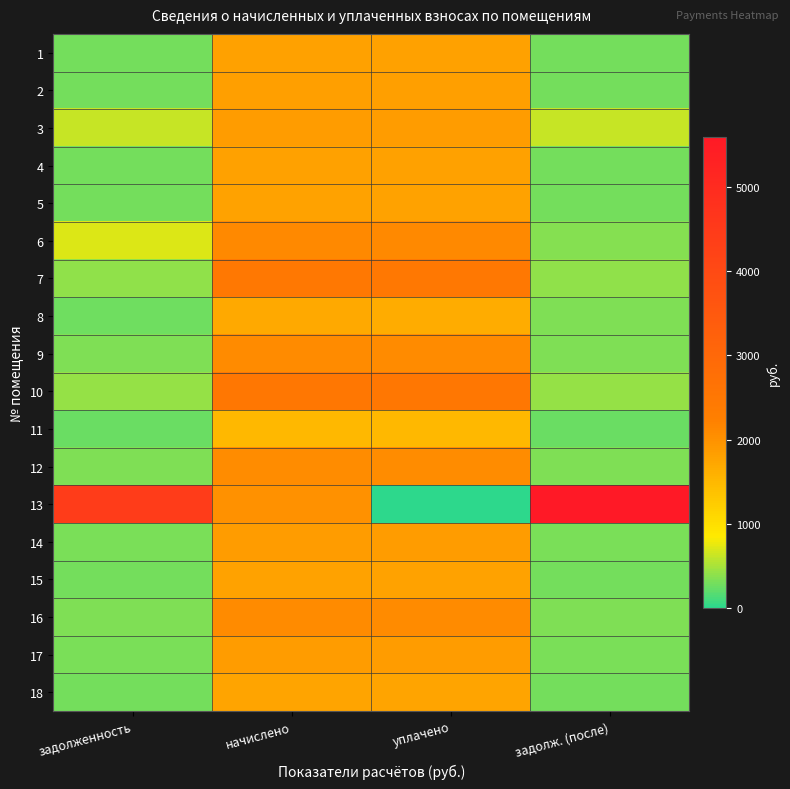

Reading left to right, list all the values displayed in this chart.

1: задолженность=302.2	начислено=1813.3	уплачено=1813.3	задолж. (после)=302.2
2: задолженность=302.9	начислено=1817.5	уплачено=1817.5	задолж. (после)=302.9
3: задолженность=625.1	начислено=1873.4	уплачено=1877.8	задолж. (после)=632.7
4: задолженность=302.2	начислено=1813.3	уплачено=1813.3	задолж. (после)=302.2
5: задолженность=296.7	начислено=1780.2	уплачено=1780.2	задолж. (после)=296.7
6: задолженность=706.0	начислено=2107.3	уплачено=2110.5	задолж. (после)=351.8
7: задолженность=410.6	начислено=2463.3	уплачено=2463.3	задолж. (после)=410.6
8: задолженность=280.8	начислено=1685.0	уплачено=1645.3	задолж. (после)=329.1
9: задолженность=346.4	начислено=2078.3	уплачено=2078.3	задолж. (после)=346.4
10: задолженность=415.4	начислено=2492.3	уплачено=2492.3	задолж. (после)=415.4
11: задолженность=251.2	начислено=1507.0	уплачено=1507.0	задолж. (после)=251.2
12: задолженность=345.0	начислено=2070.0	уплачено=2070.0	задолж. (после)=345.0
13: задолженность=4450.1	начислено=1995.5	уплачено=0.0	задолж. (после)=5595.4
14: задолженность=311.2	начислено=1863.0	уплачено=1863.1	задолж. (после)=311.0
15: задолженность=296.0	начислено=1776.1	уплачено=1776.1	задолж. (после)=296.0
16: задолженность=349.1	начислено=2094.8	уплачено=2094.8	задолж. (после)=349.1
17: задолженность=310.5	начислено=1863.0	уплачено=1863.0	задолж. (после)=310.5
18: задолженность=292.6	начислено=1755.4	уплачено=1755.4	задолж. (после)=292.6